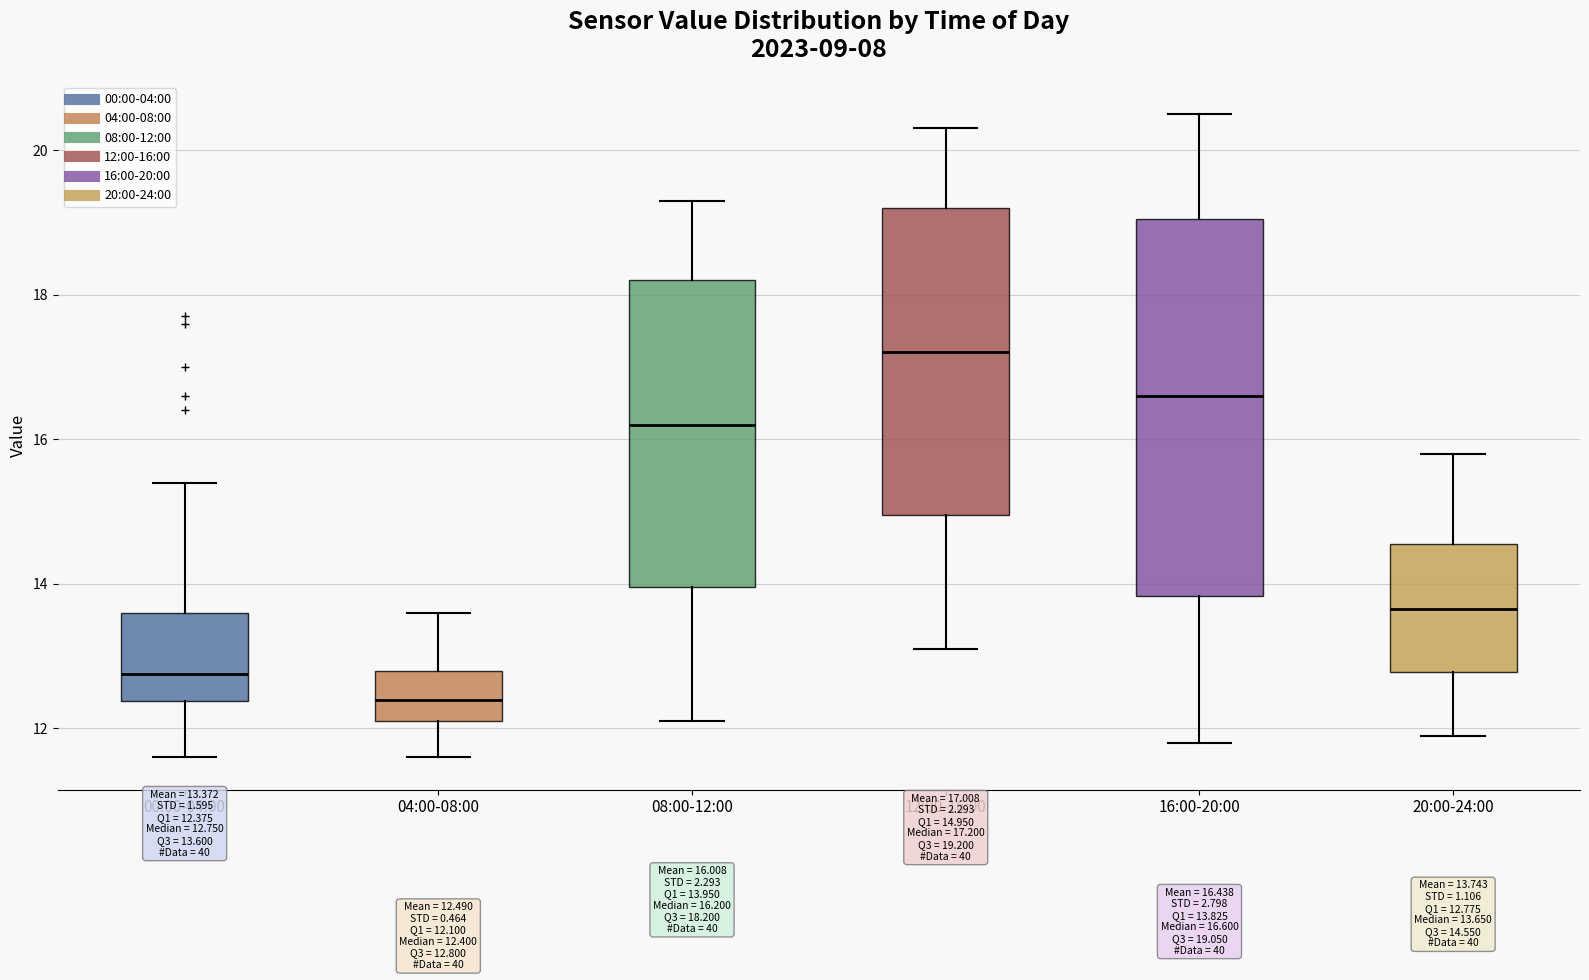

Which box has the lowest median line?

04:00-08:00